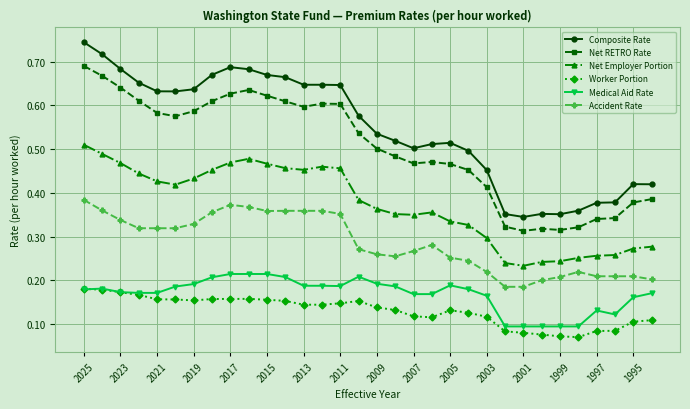

What are all the series names shown in the legend?

Composite Rate, Net RETRO Rate, Net Employer Portion, Worker Portion, Medical Aid Rate, Accident Rate